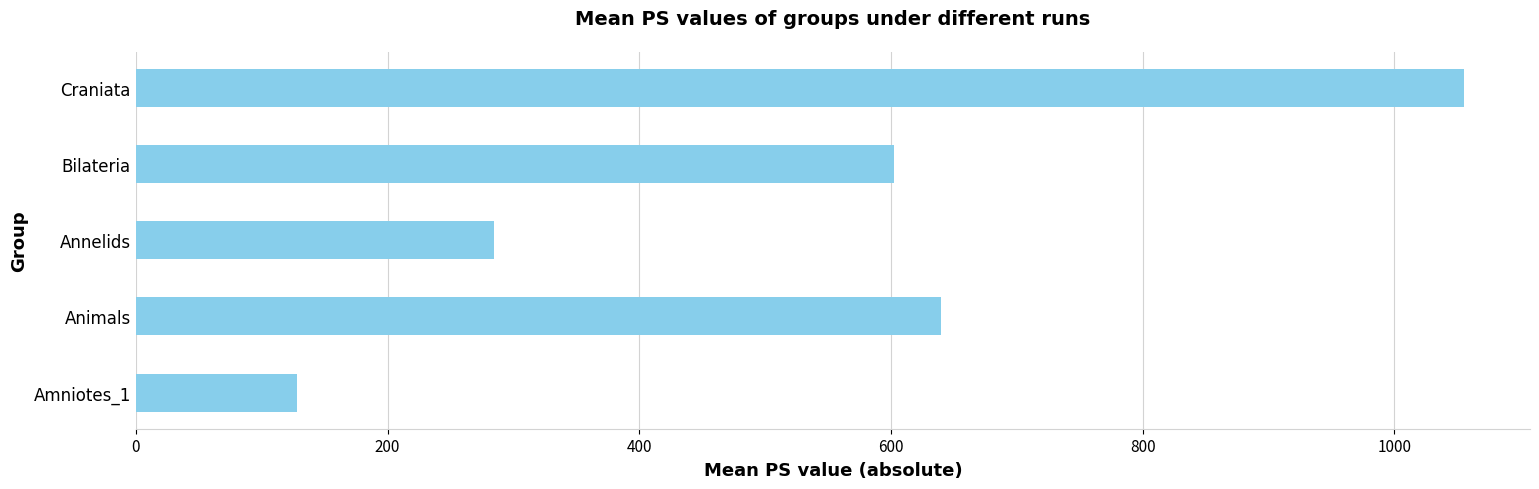

The chart shows a value of 1634.0 at Craniata. True or false?

False